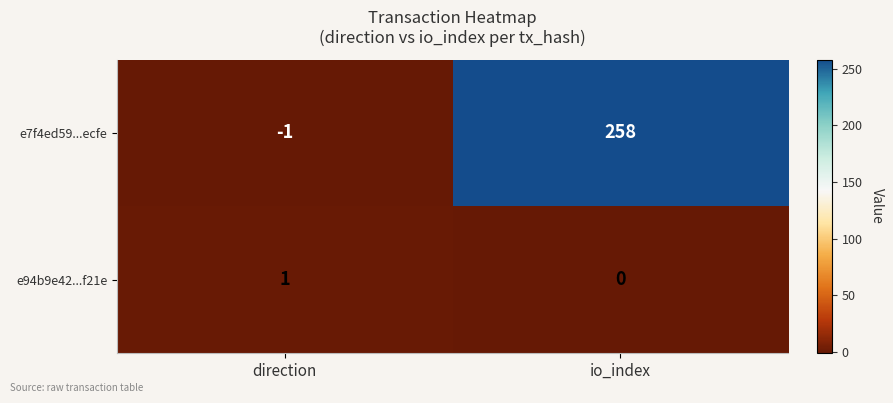

Reading left to right, list all the values displayed in this chart.

e7f4ed59...ecfe: -1	258
e94b9e42...f21e: 1	0